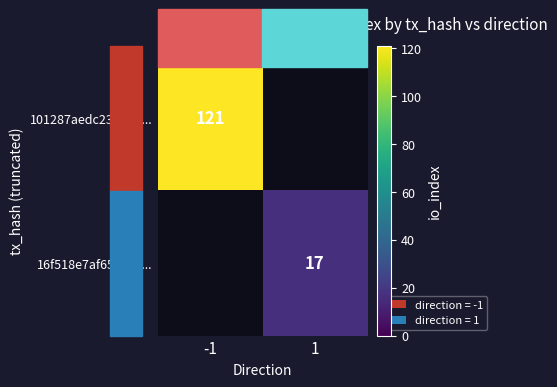

The value of 16f518e7af65c800... at 1 is 17. True or false?

True